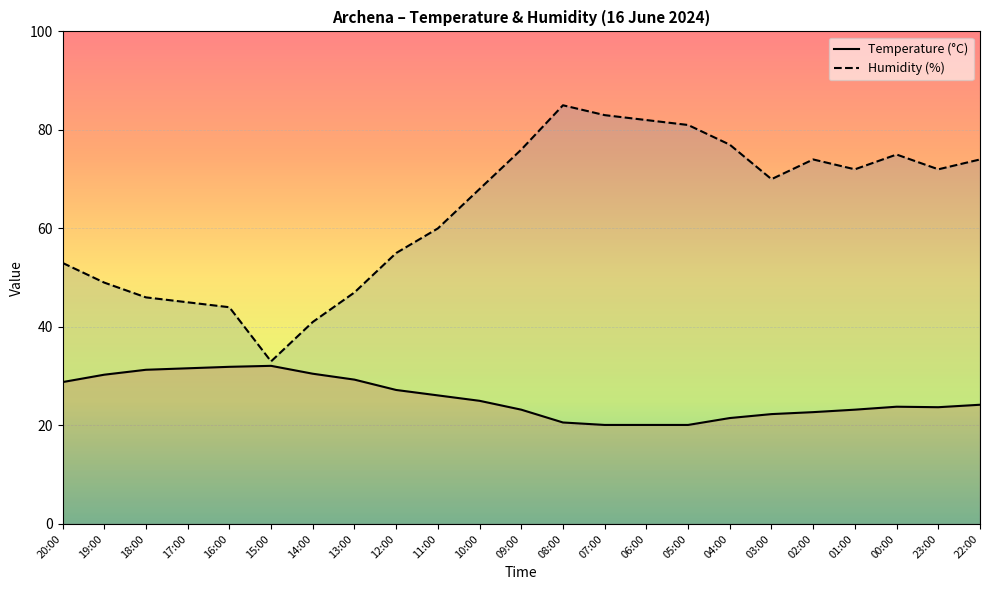

Which has a higher value, 17:00 or 18:00?

17:00